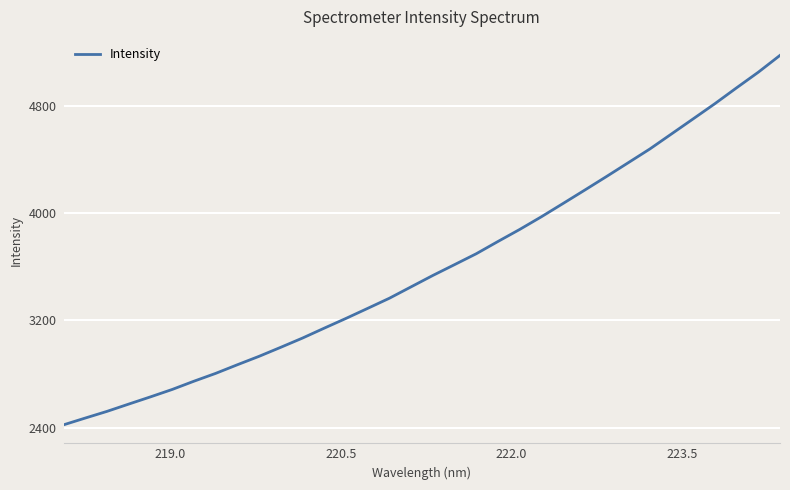

What is the difference between the maximum and minimum values?

2755.5